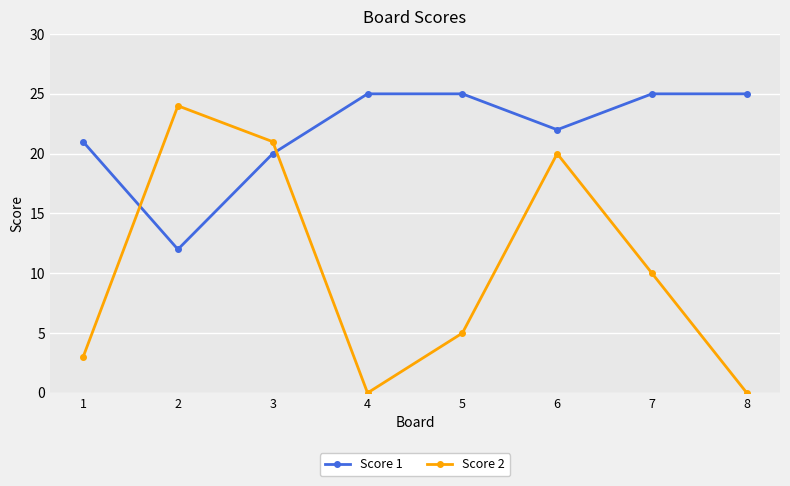

Reading left to right, what are all the values shown in this chart?

Score 1: 21	12	20	25	25	22	25	25
Score 2: 3	24	21	0	5	20	10	0